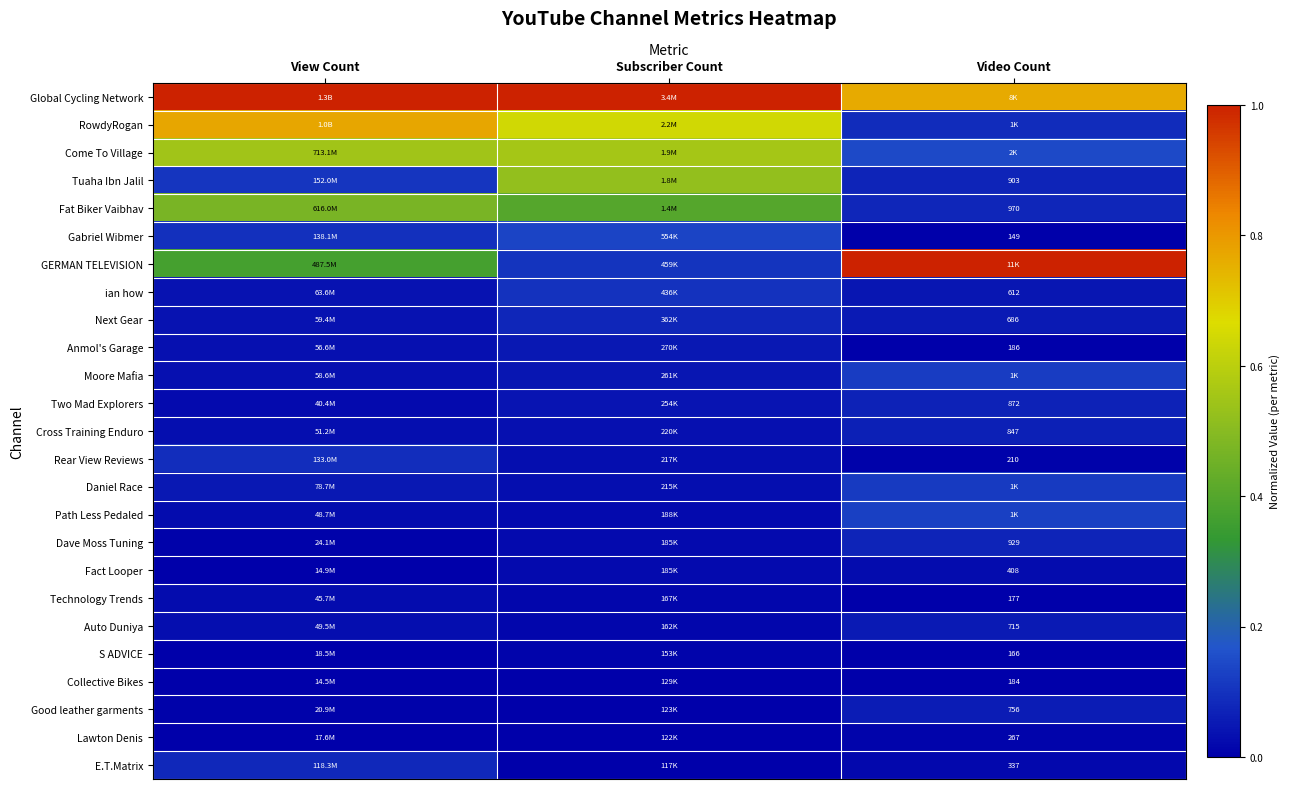

Is the value of E.T.Matrix at Video Count greater than the value of Next Gear at Video Count?

No